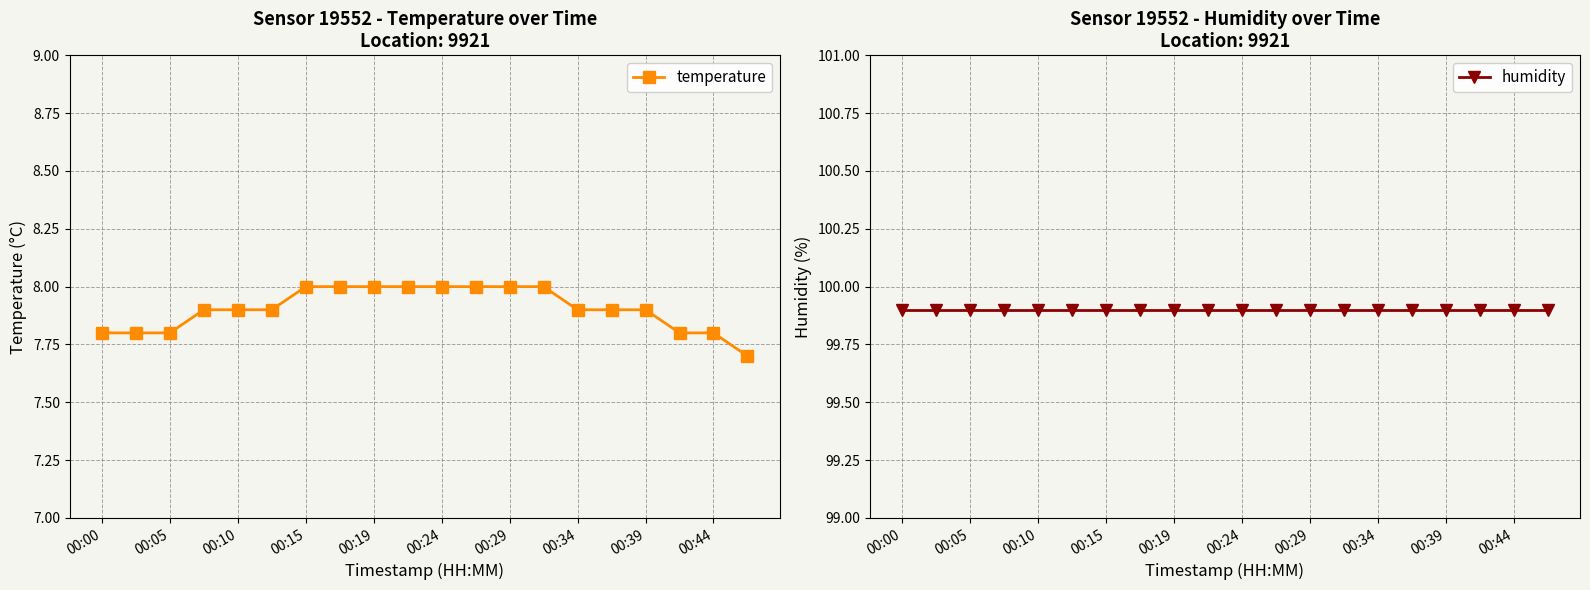

Is it true that temperature equals 12.4 at 00:29?

False